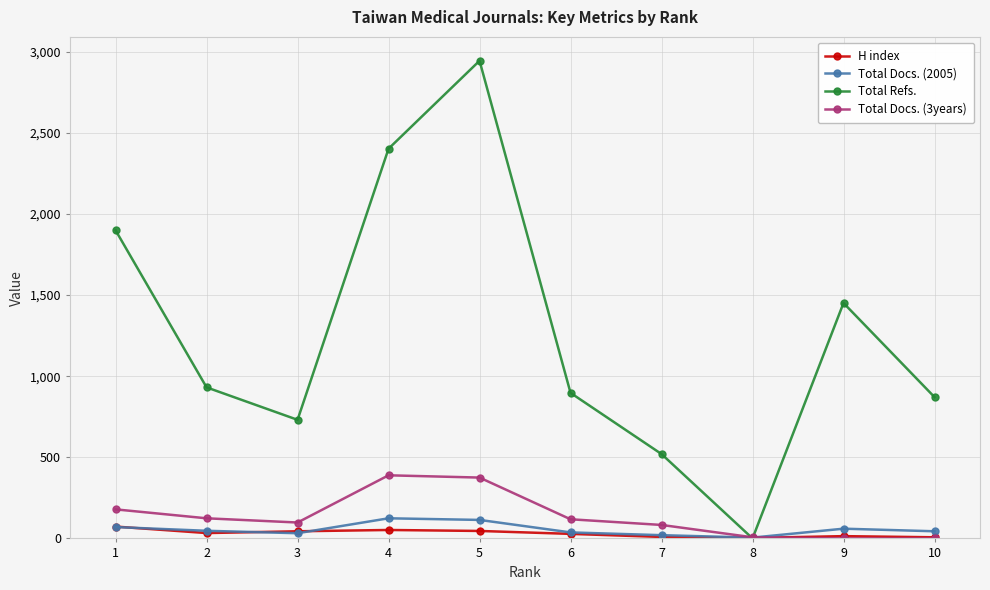

After their last crossing, which series has the higher values: Total Refs. or Total Docs. (2005)?

Total Refs.